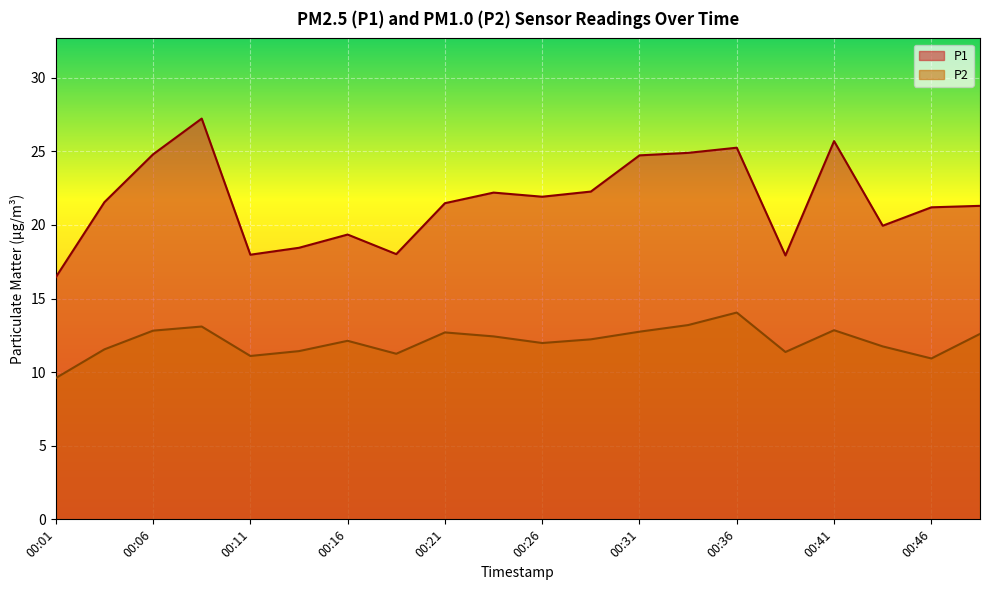

What is the approximate value of P2 at 00:31?

12.8